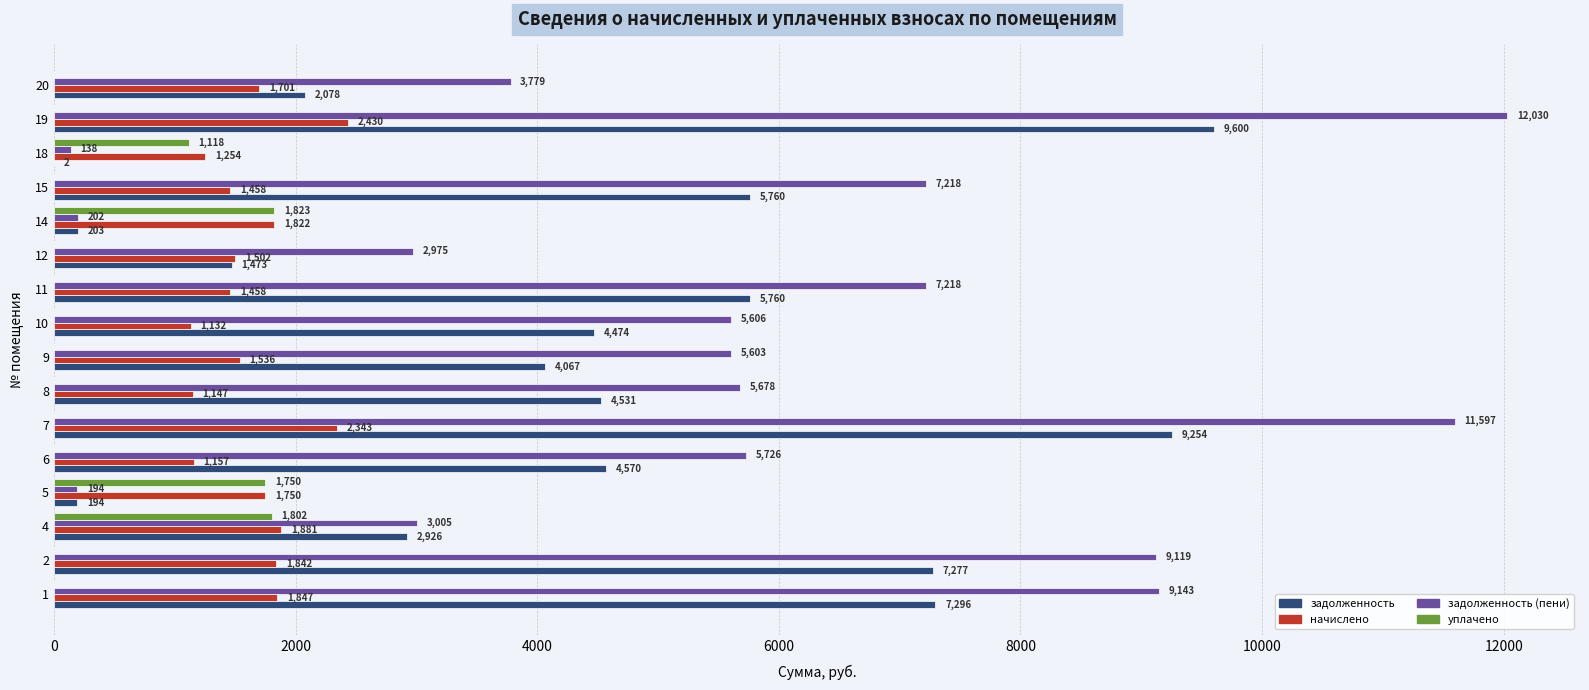

The value of задолженность (пени) at 9 is 10038.0. True or false?

False